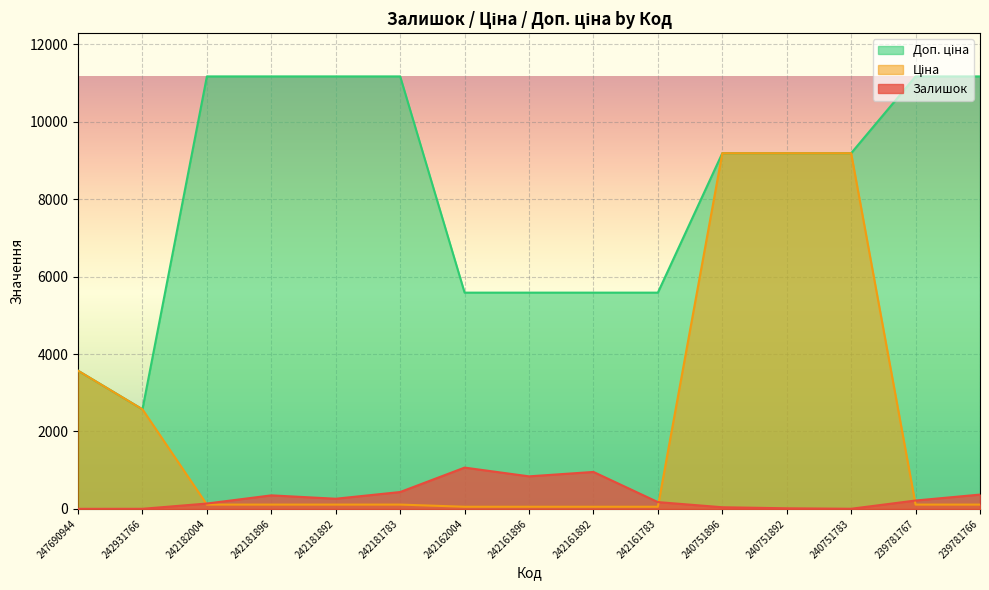

How many Доп. ціна values are between 5585 and 11169?

13